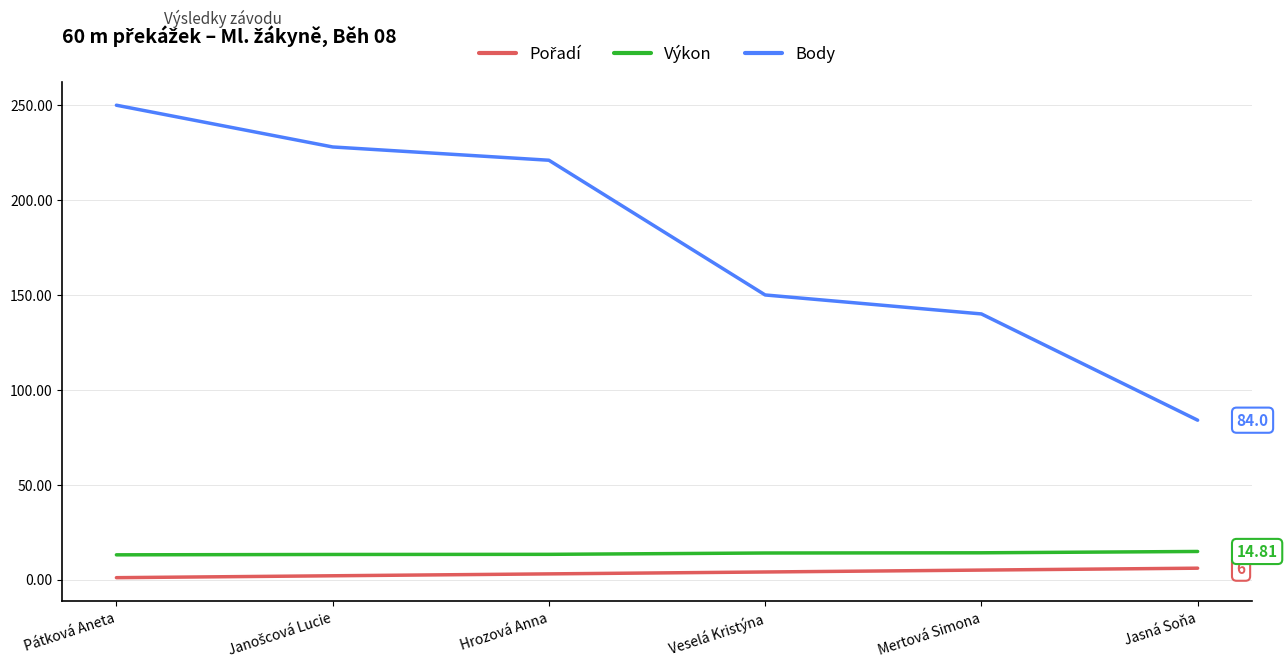

Where is Body nearest to the value 167?

Veselá Kristýna